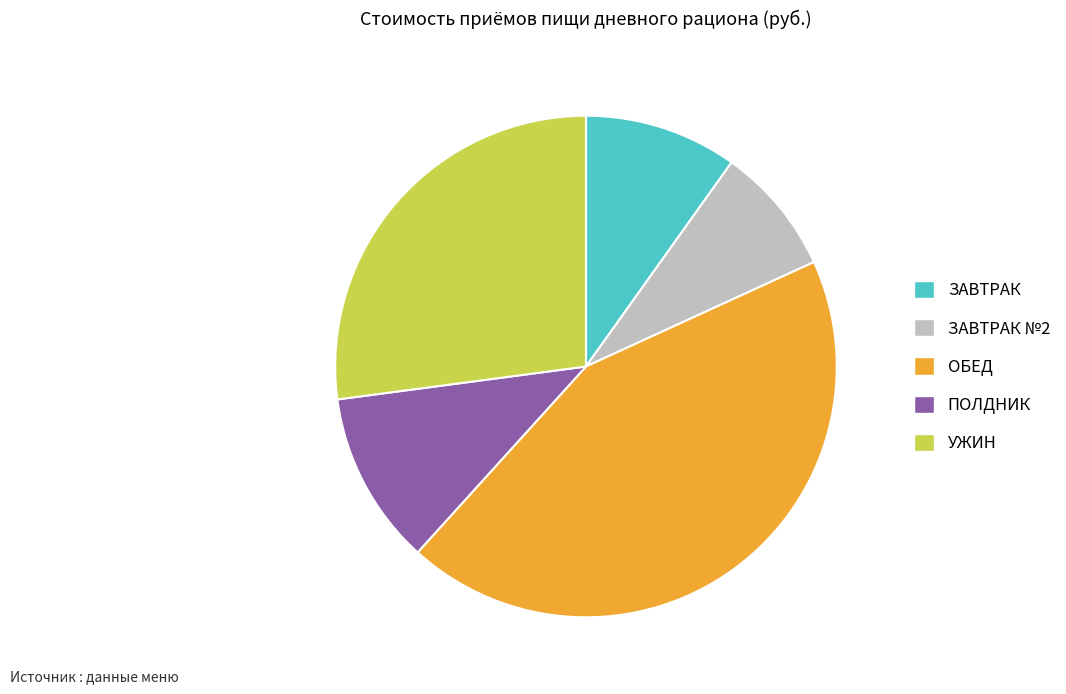

How many segments does this pie chart have?

5